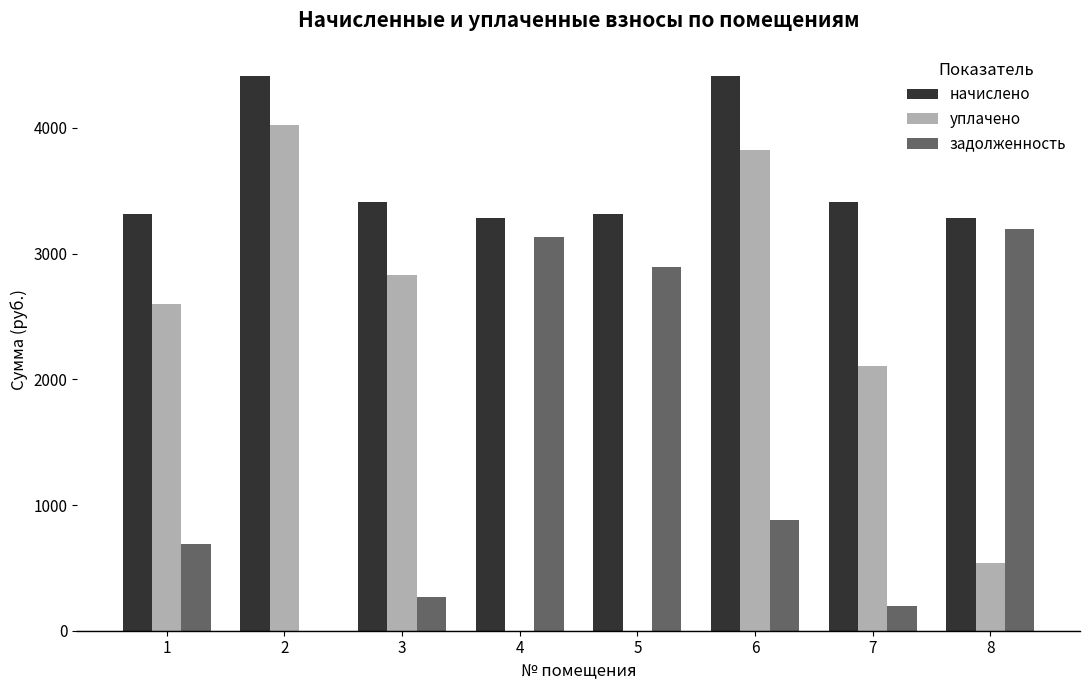

What is the maximum value for уплачено?

4022.8